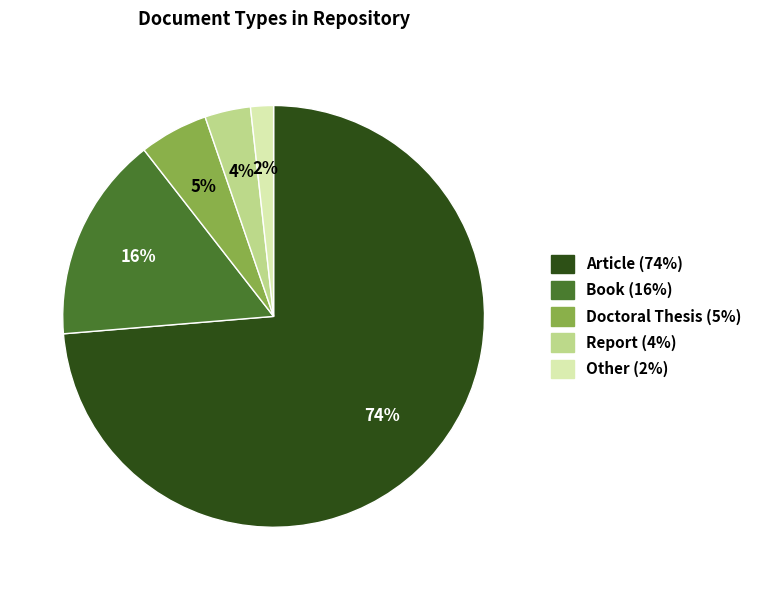

To the nearest percent, what percentage of the pie is Book?

16%